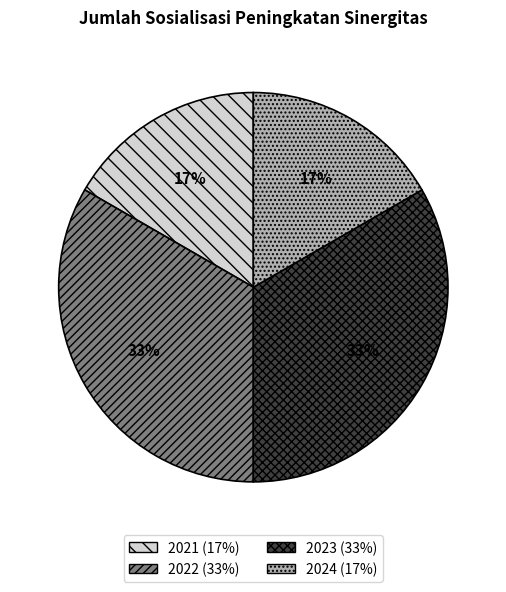

Between 2023 and 2021, which is larger?

2023